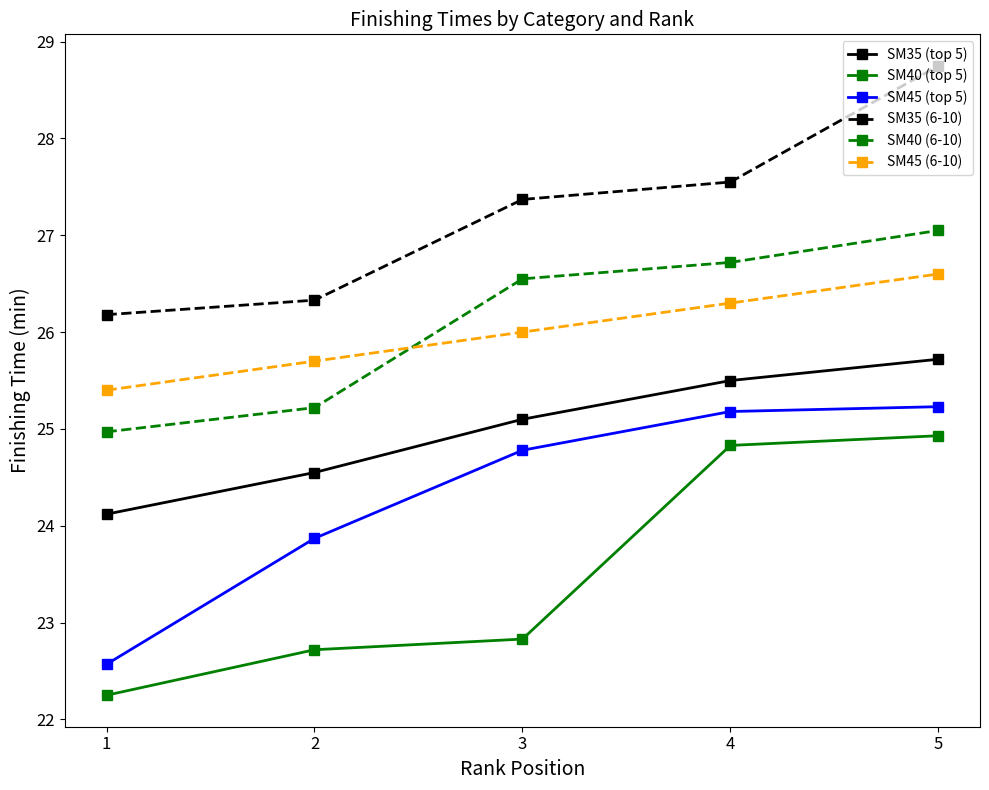

What is the value of the SM40 (top 5) point at the 2nd from the left?

22.7